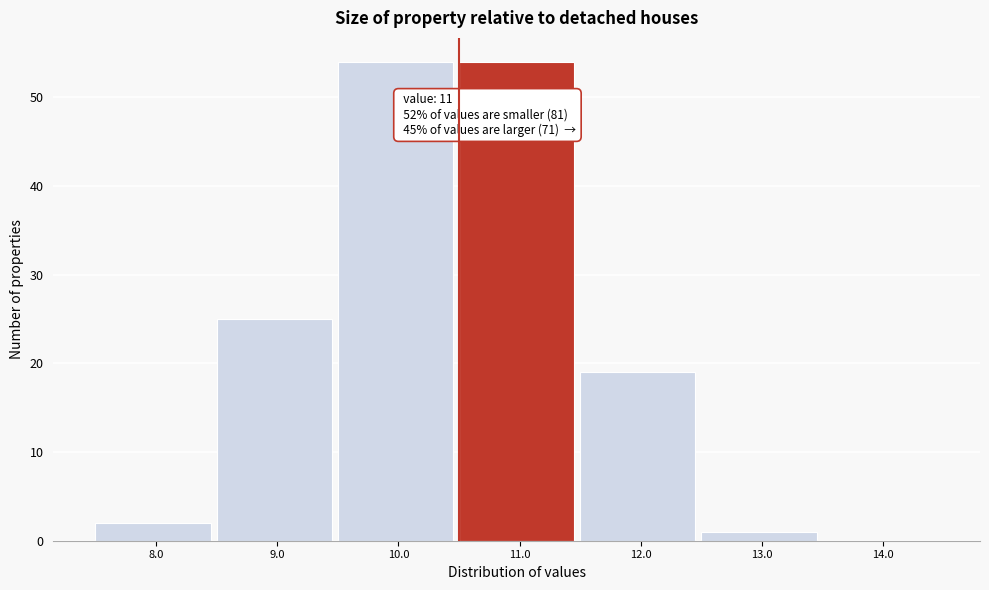

Reading left to right, what are all the values shown in this chart?

8.0=2	9.0=25	10.0=54	11.0=54	12.0=19	13.0=1	14.0=0